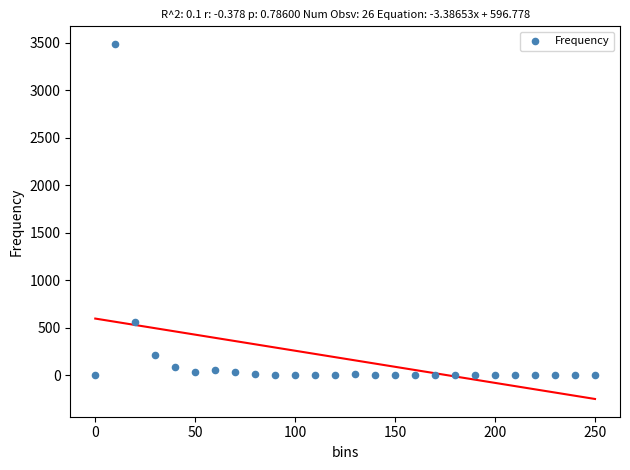

What Y value in the scatter plot is closest to 1743?

562